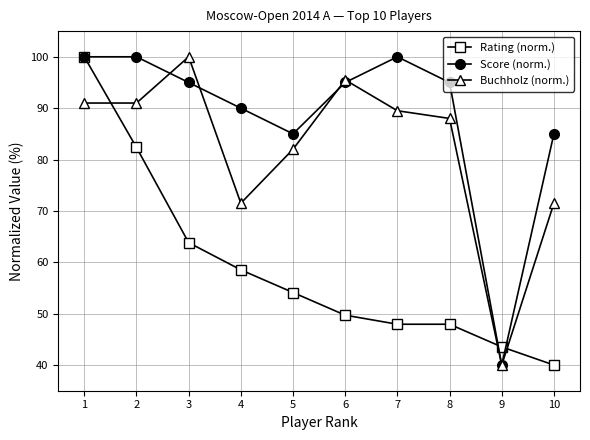

At which category is the sum across all series the highest?

1